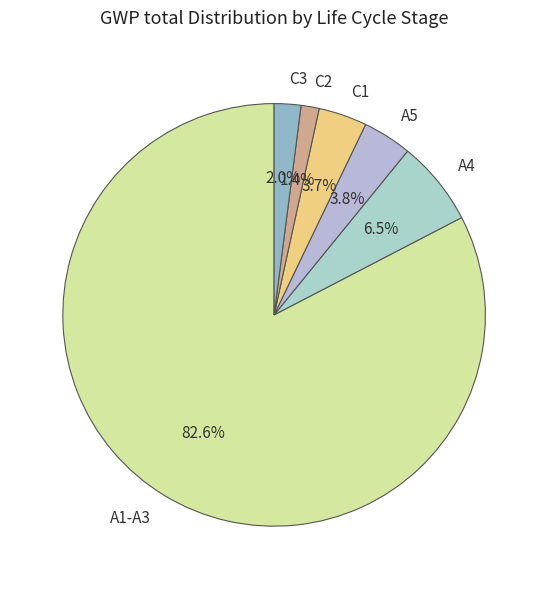

How many segments does this pie chart have?

6